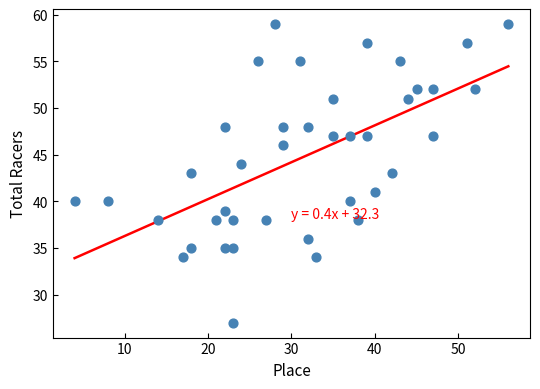

What is the range of X values (max minus min)?

52